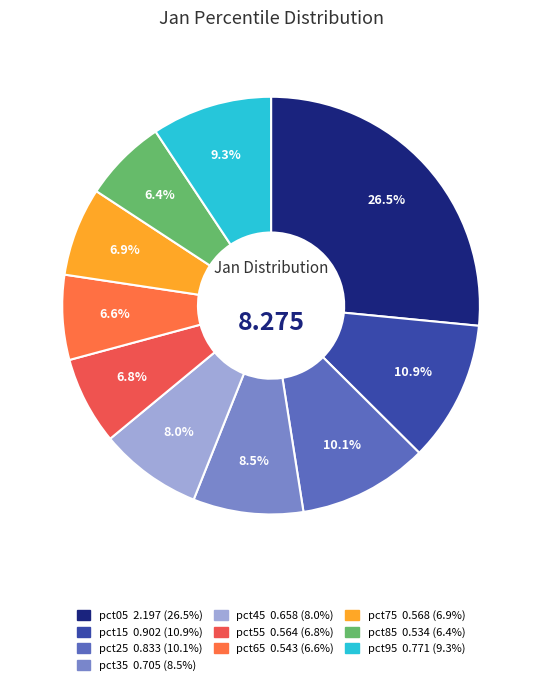

To the nearest percent, what is the difference between the pct05 and pct55 slice percentages?

20%